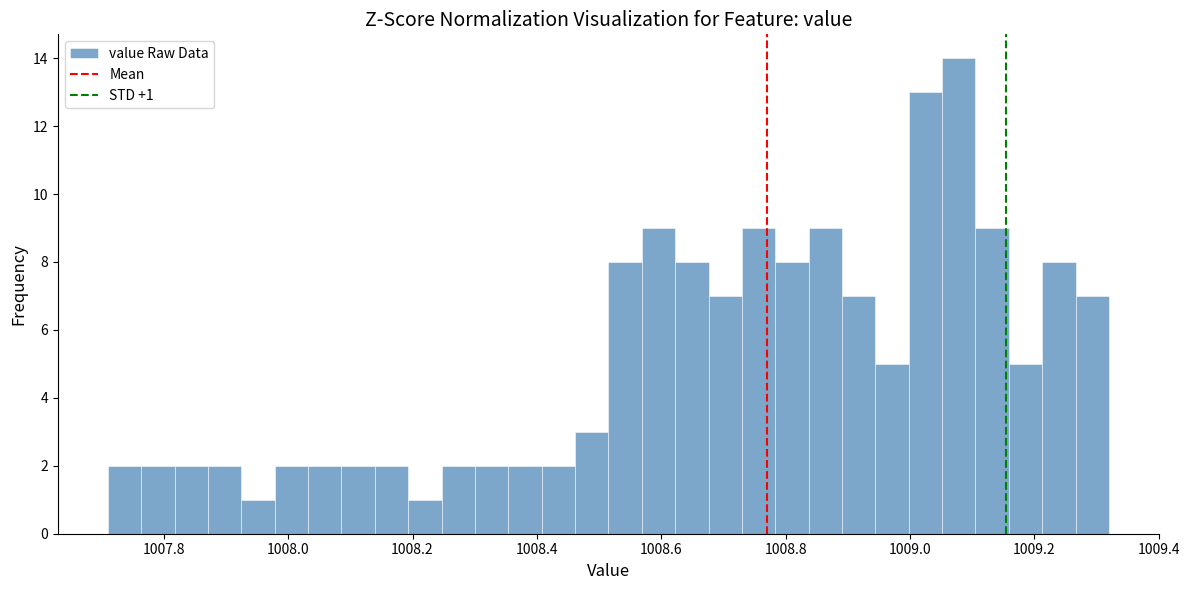

Read against the x-axis, roughly where is the centre of the tallest bar?

1009.08